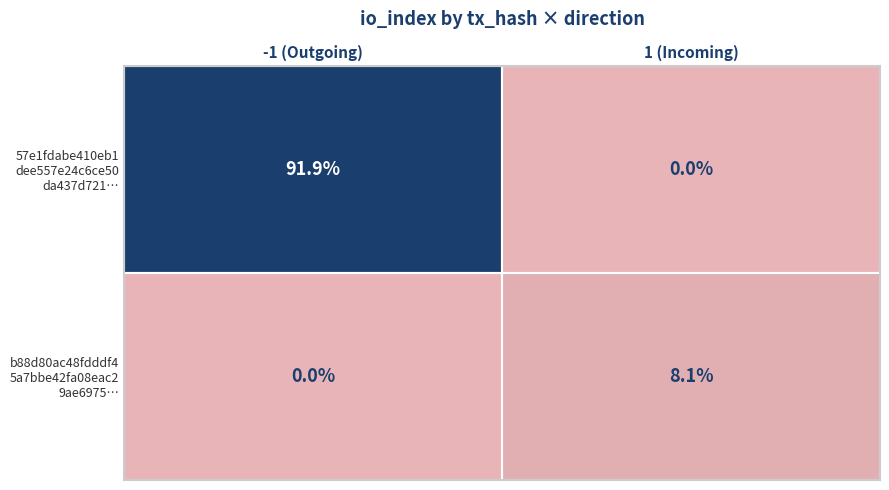

At which category is the sum across all series the highest?

-1 (Outgoing)